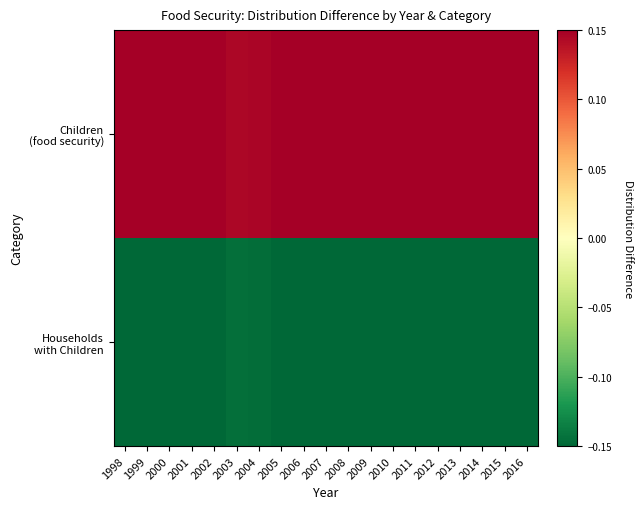

How many data points does each series have?

19